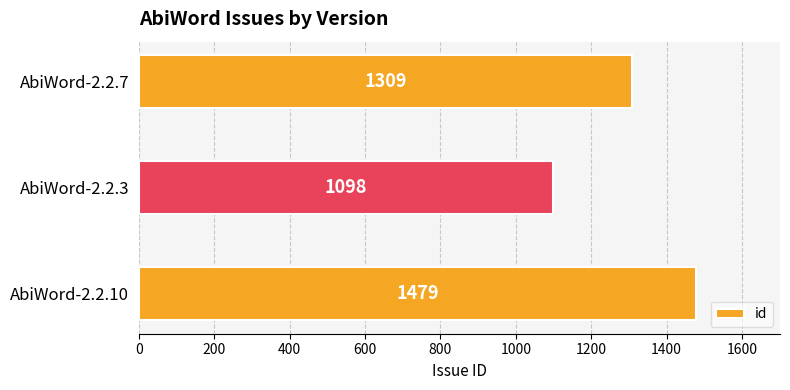

What is the average value?

1295